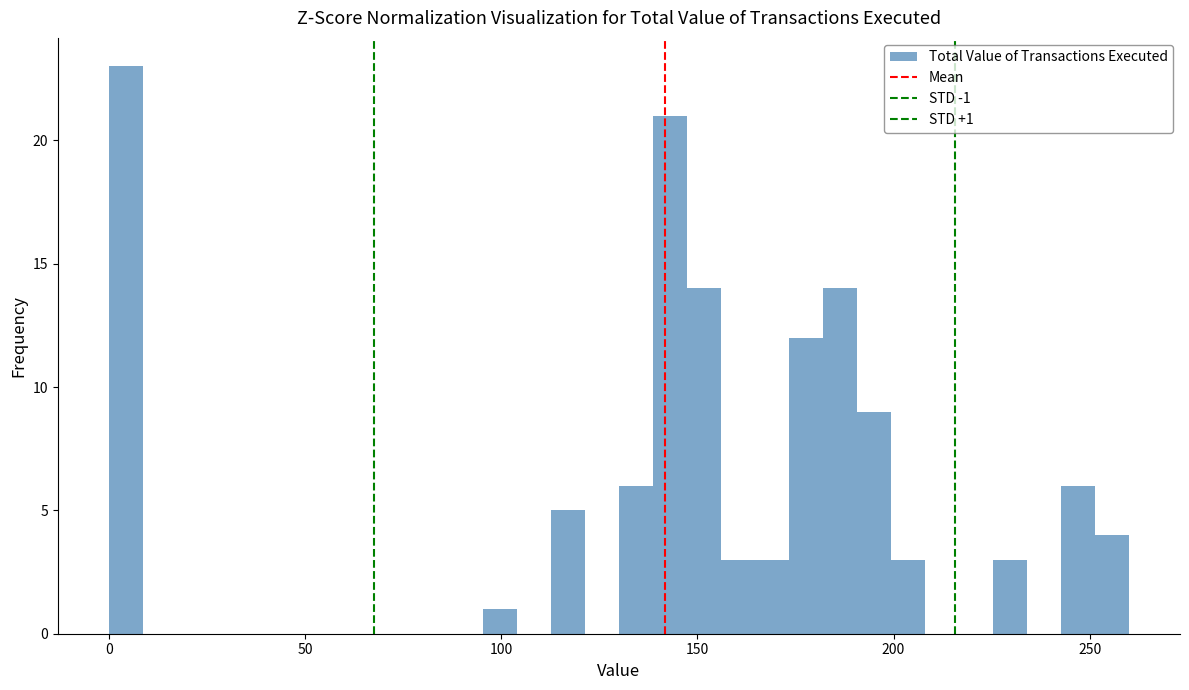

Read against the x-axis, roughly where is the centre of the tallest bar?

5